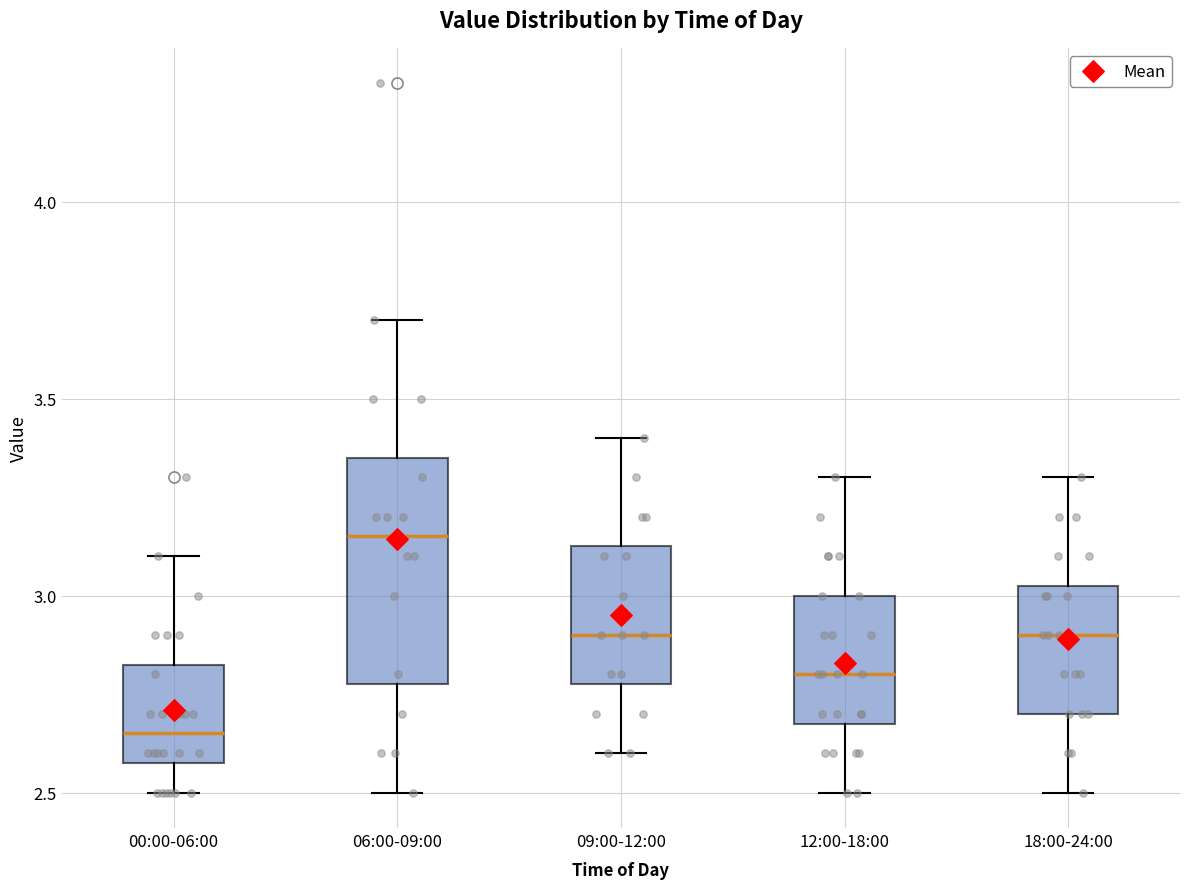

Where does the upper whisker of the box for 09:00-12:00 end on the y-axis? The values are not printed on the chart, so give them approximately, as read against the axis.

3.40